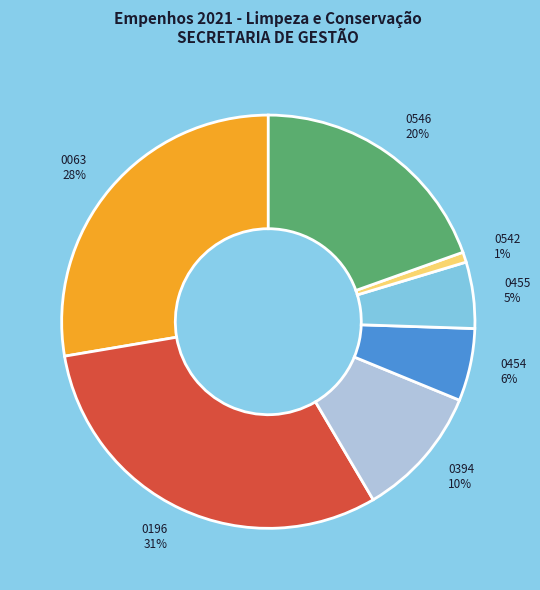

How many segments does this pie chart have?

7